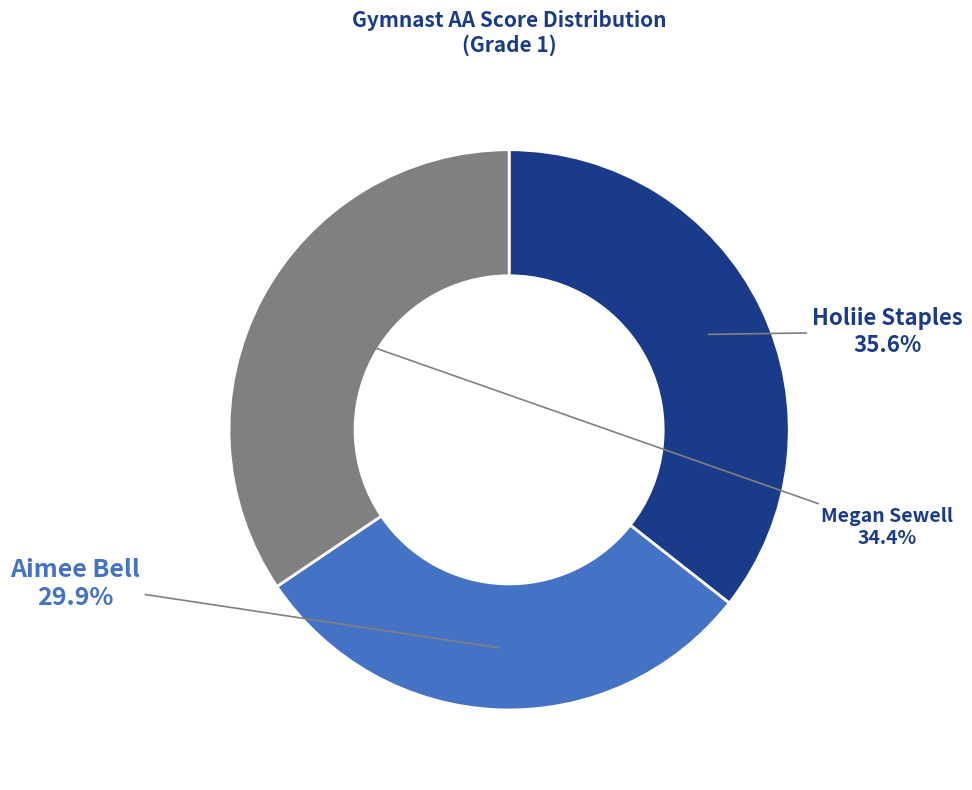

Does any single category account for the majority?

No